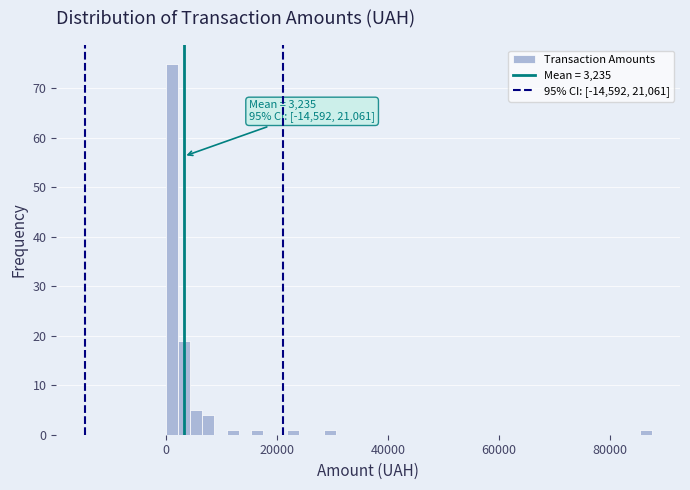

Around what value on the x-axis is the tallest bar? Give the approximate position of its centre, as read against the axis.

2000